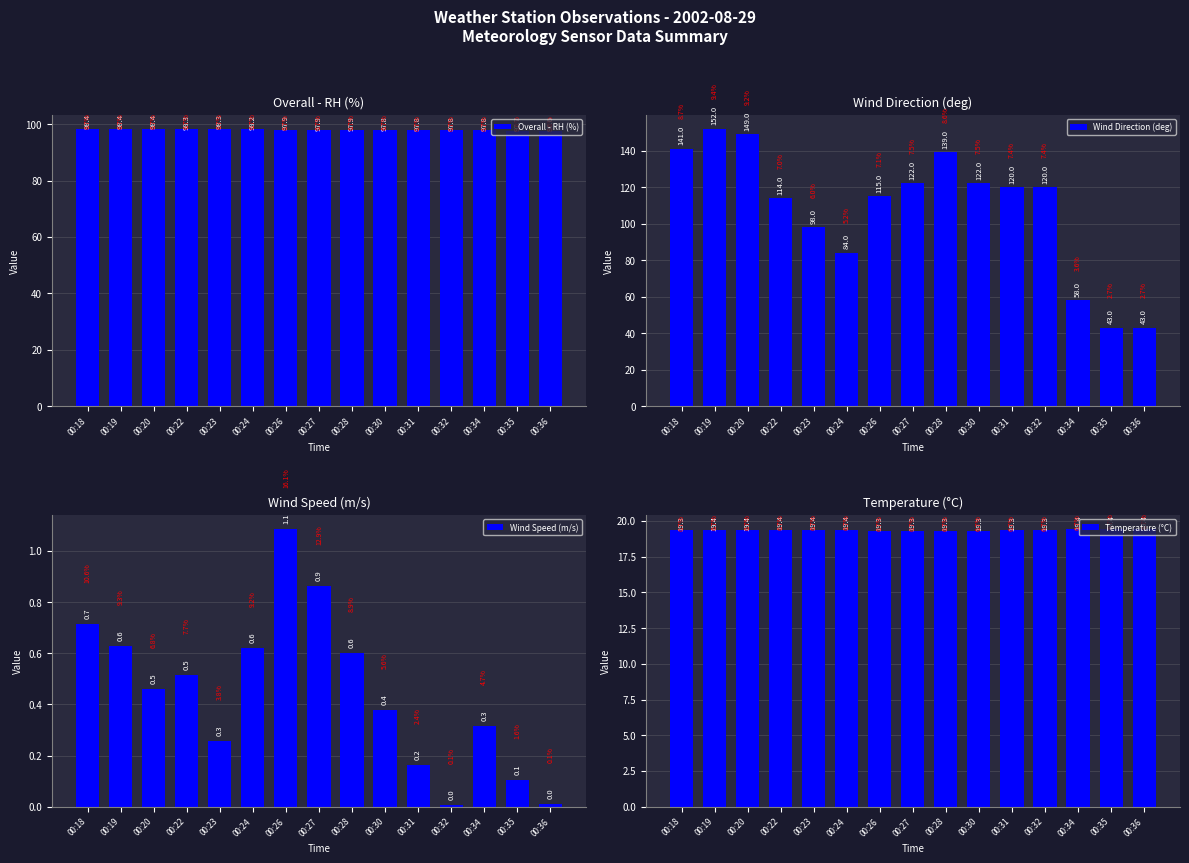

How many series are shown in this chart?

4